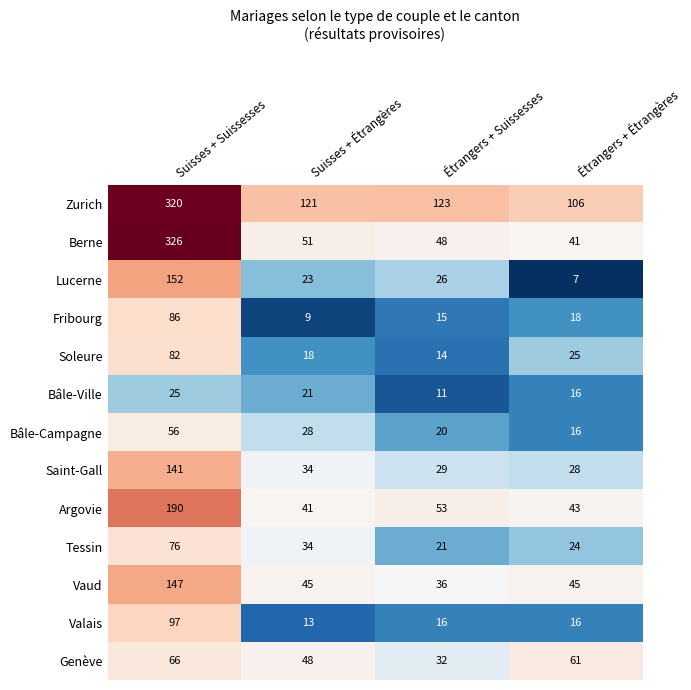

What is the sum of the Genève values at Étrangers + Étrangères and Suisses + Suissesses?

127